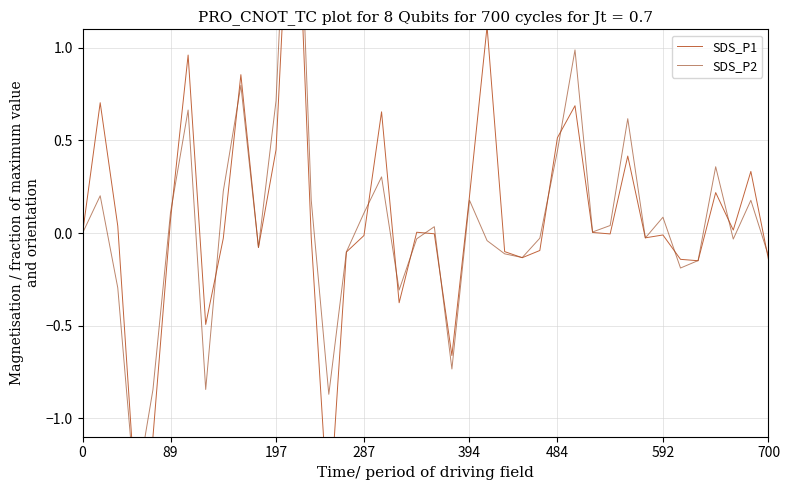

At which label does SDS_P2 first exceed 0?

89